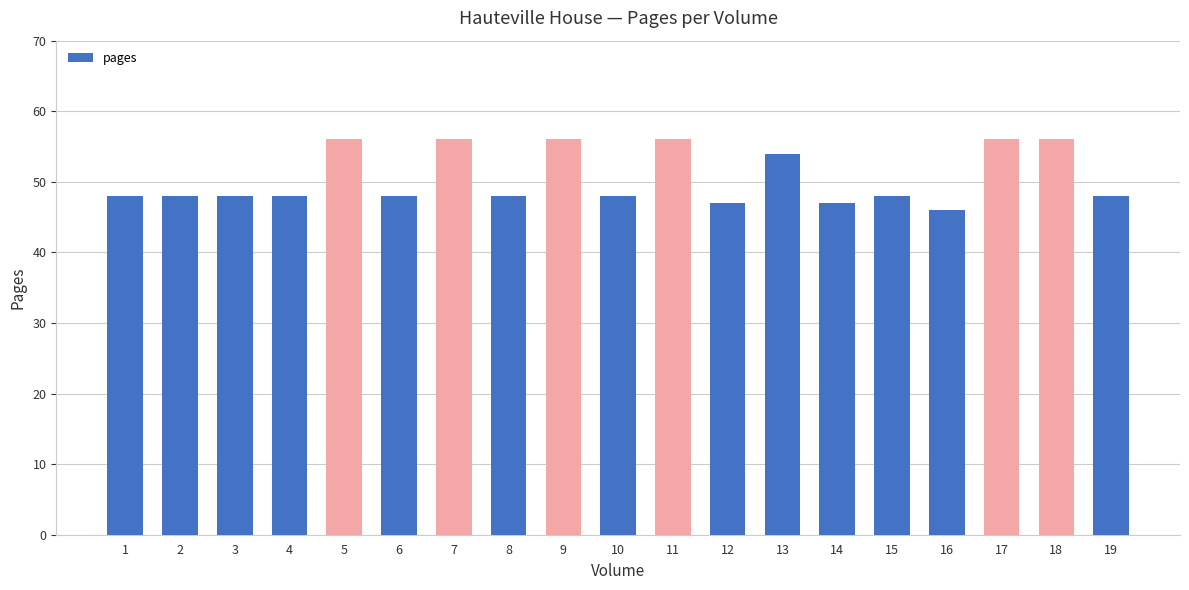

The chart shows a value of 56 at 17. True or false?

True